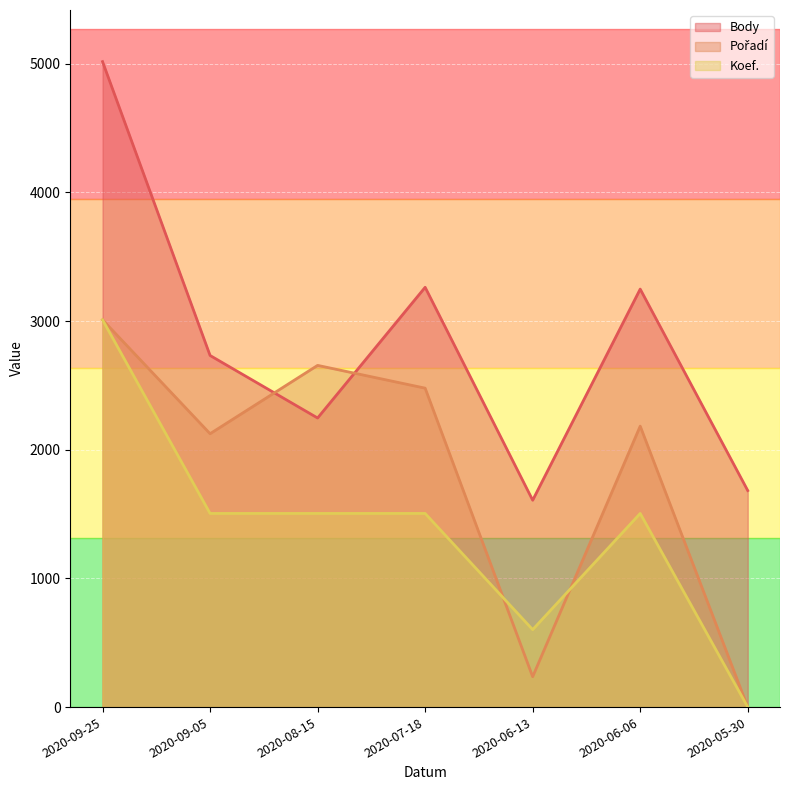

Rank the series at 2020-08-15 from lowest to highest value.

Koef., Body, Pořadí